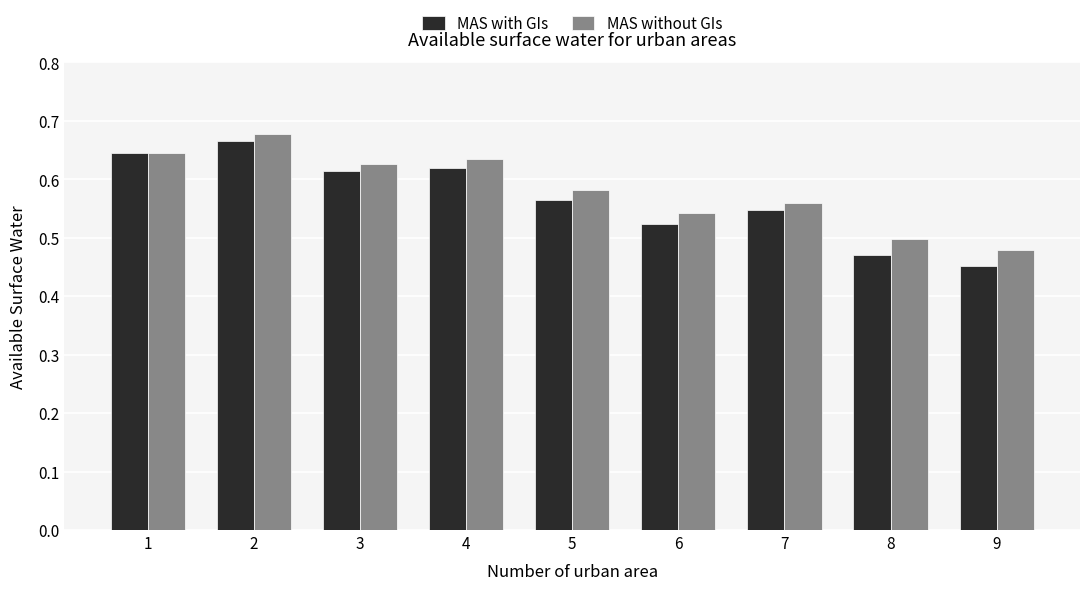

Count the MAS without GIs values in the range 0 to 1.

9